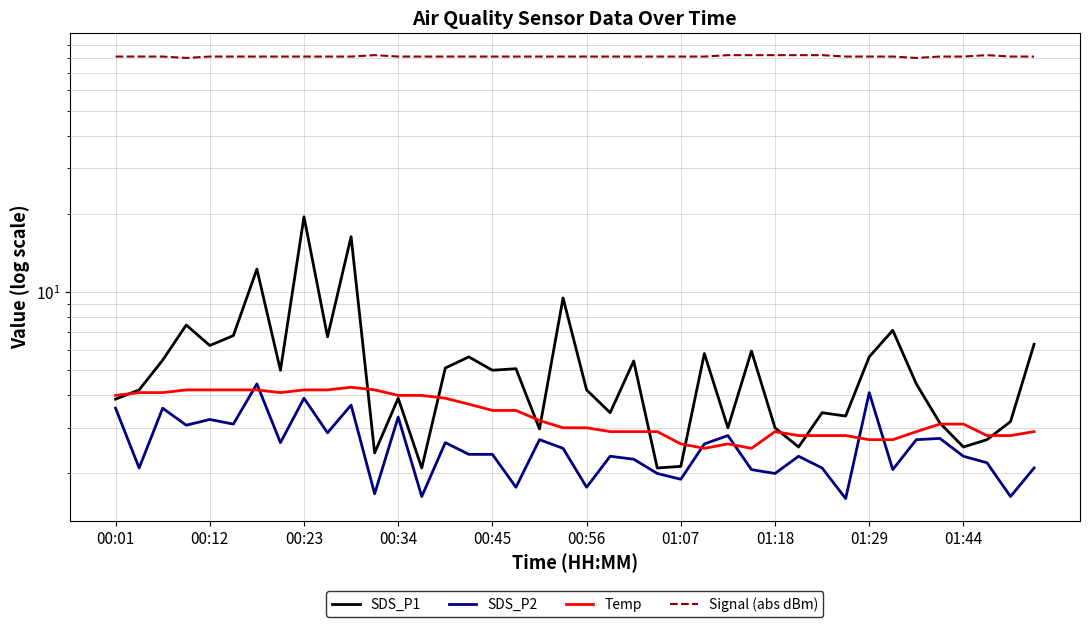

Which series has the largest total across all categories?

Signal (abs dBm)